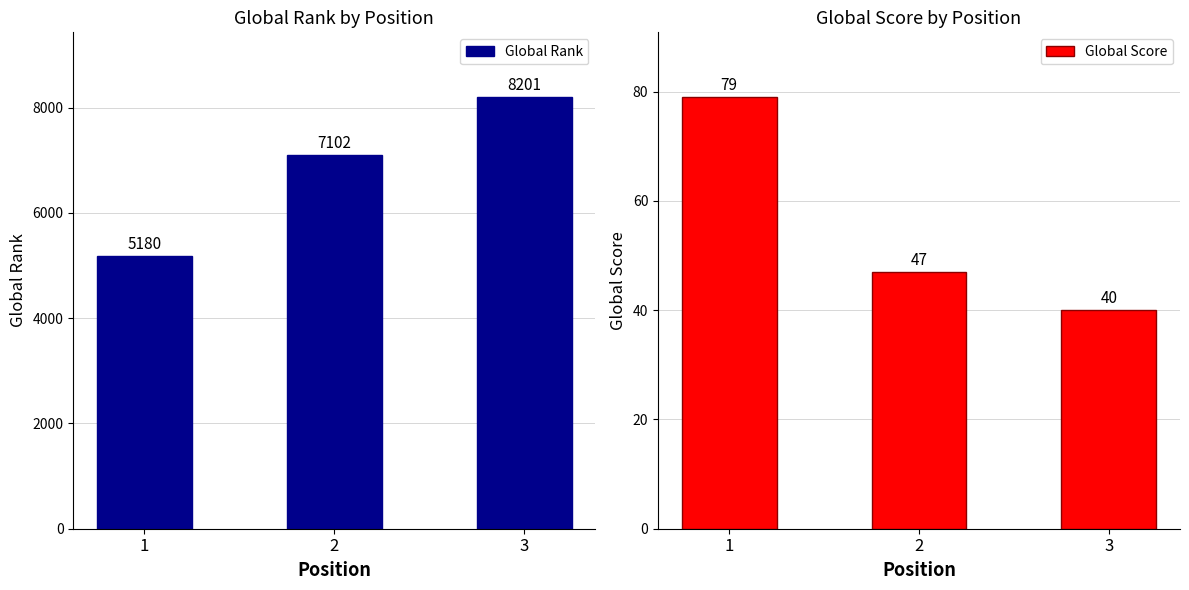

Reading right to left, extract all data points from this chart.

Global Rank: 3=8201	2=7102	1=5180
Global Score: 3=40	2=47	1=79